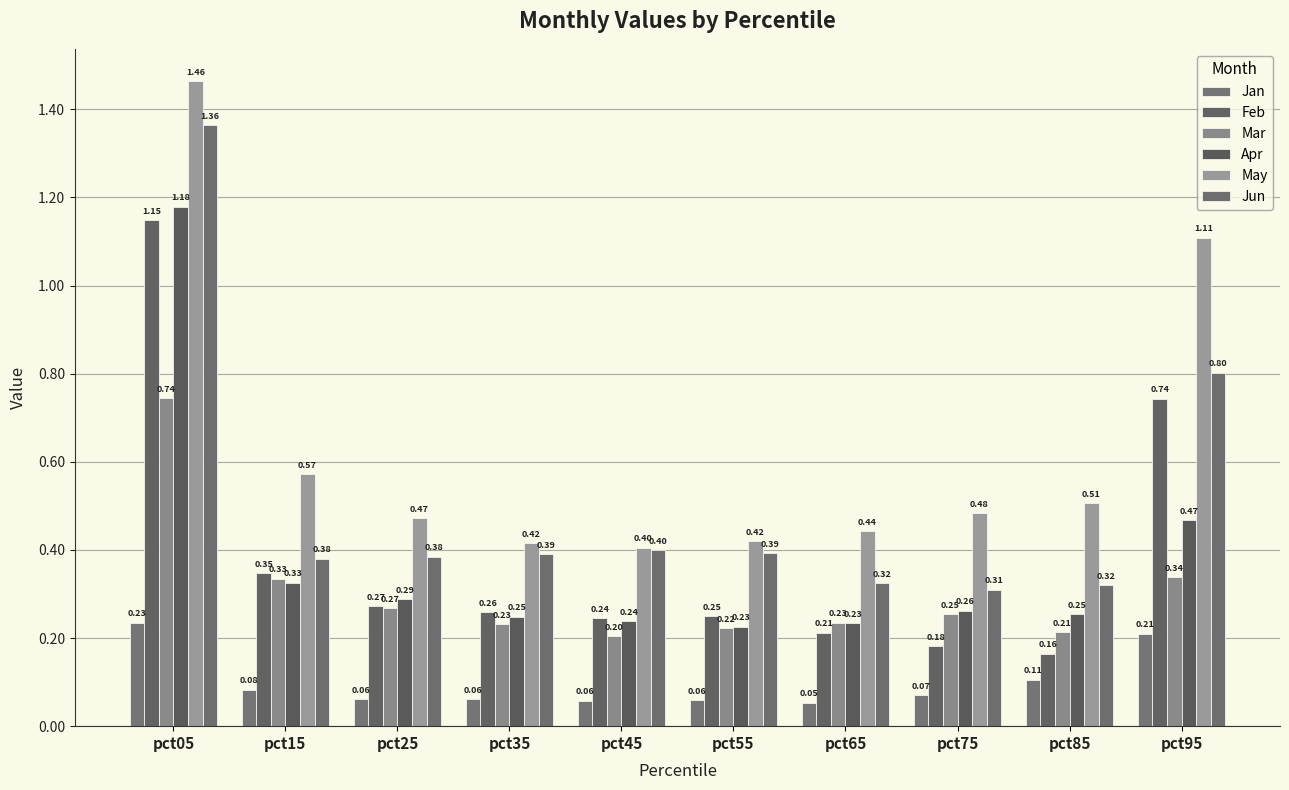

The Jun series shows 1.9 at pct05. True or false?

False